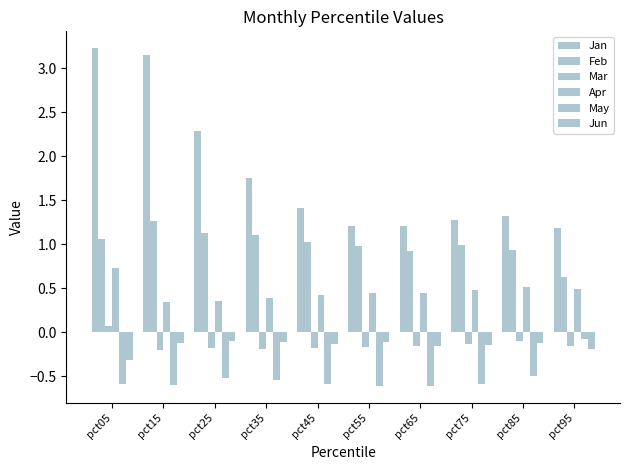

Reading left to right, extract all data points from this chart.

Jan: pct05=3.2	pct15=3.1	pct25=2.3	pct35=1.8	pct45=1.4	pct55=1.2	pct65=1.2	pct75=1.3	pct85=1.3	pct95=1.2
Feb: pct05=1.1	pct15=1.3	pct25=1.1	pct35=1.1	pct45=1.0	pct55=1.0	pct65=0.9	pct75=1.0	pct85=0.9	pct95=0.6
Mar: pct05=0.1	pct15=-0.2	pct25=-0.2	pct35=-0.2	pct45=-0.2	pct55=-0.2	pct65=-0.2	pct75=-0.1	pct85=-0.1	pct95=-0.2
Apr: pct05=0.7	pct15=0.3	pct25=0.4	pct35=0.4	pct45=0.4	pct55=0.4	pct65=0.4	pct75=0.5	pct85=0.5	pct95=0.5
May: pct05=-0.6	pct15=-0.6	pct25=-0.5	pct35=-0.5	pct45=-0.6	pct55=-0.6	pct65=-0.6	pct75=-0.6	pct85=-0.5	pct95=-0.1
Jun: pct05=-0.3	pct15=-0.1	pct25=-0.1	pct35=-0.1	pct45=-0.1	pct55=-0.1	pct65=-0.2	pct75=-0.1	pct85=-0.1	pct95=-0.2